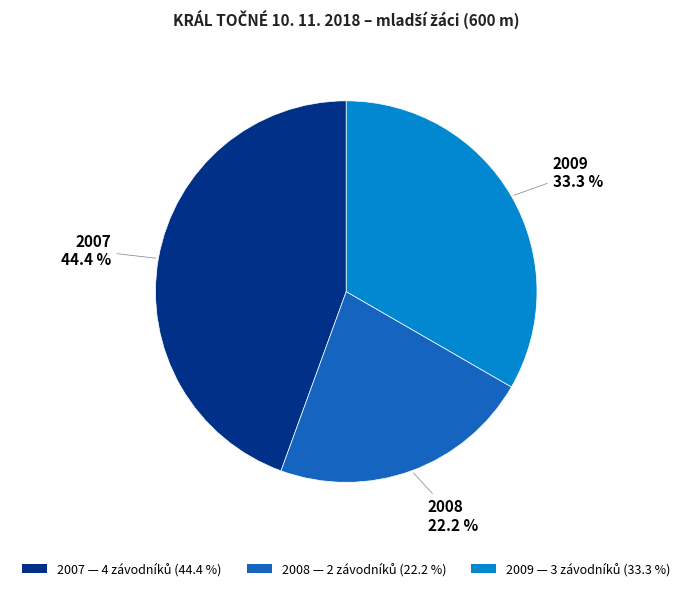

To the nearest percent, what is the average slice percentage?

33%